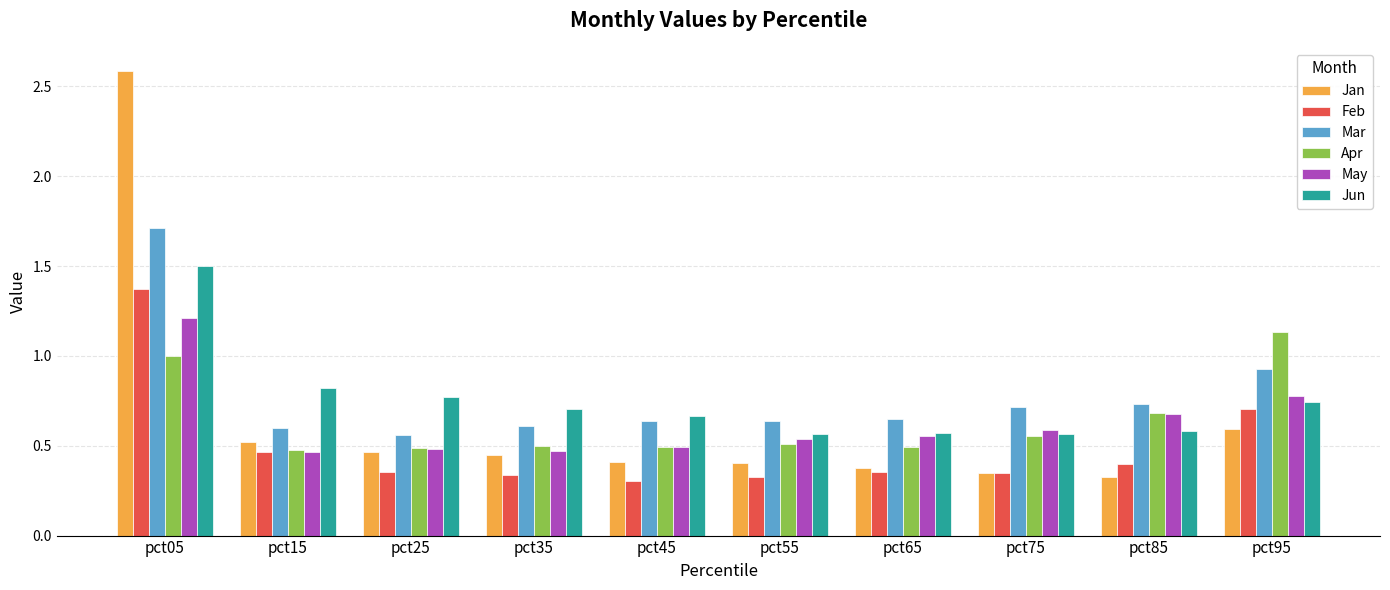

Which series changed the most between pct25 and pct55?

Jun